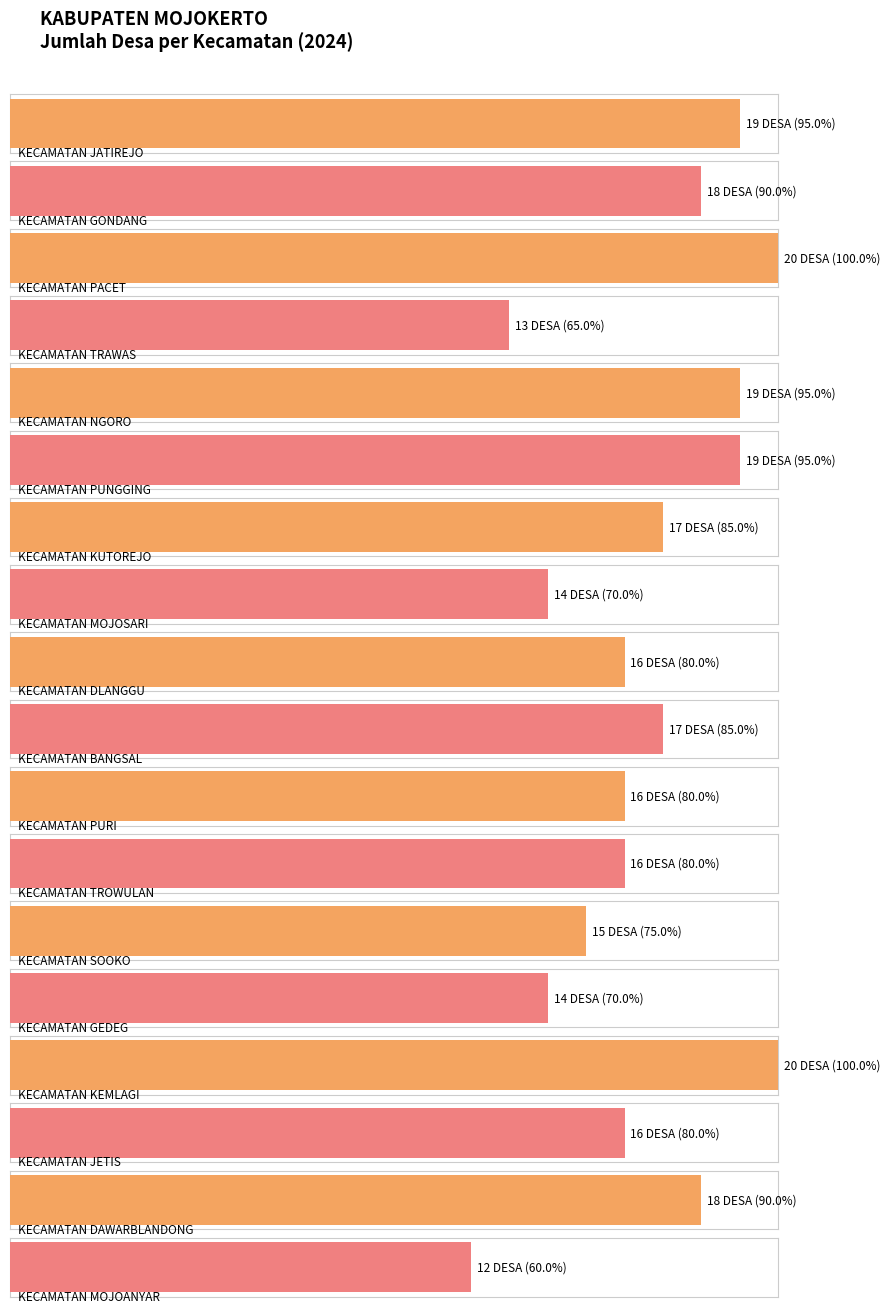

What is the sum of the values at KECAMATAN PUNGGING and KECAMATAN SOOKO?

34